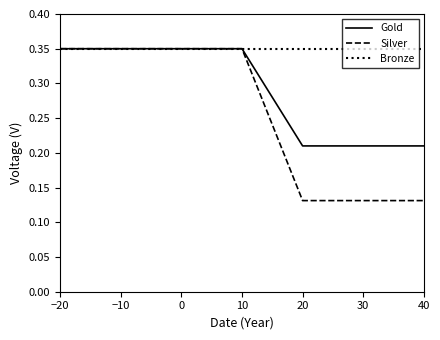

Which series has the widest spread of values?

Silver